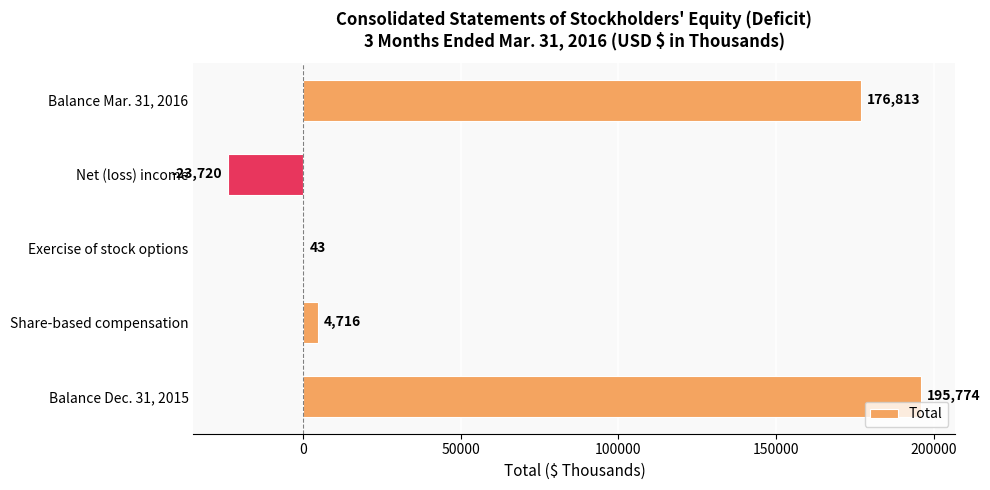

Which category has the highest value across all series?

Balance Dec. 31, 2015